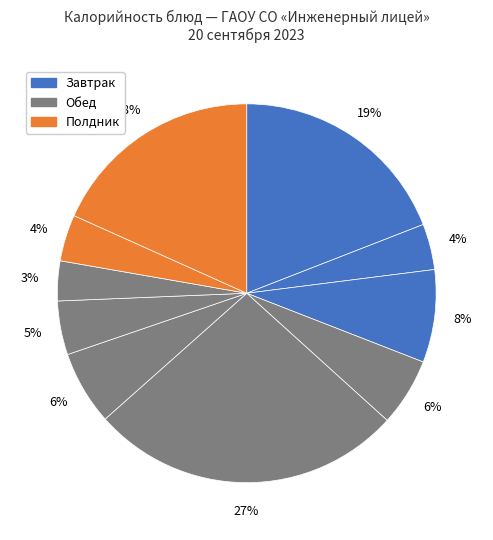

How many segments does this pie chart have?

10